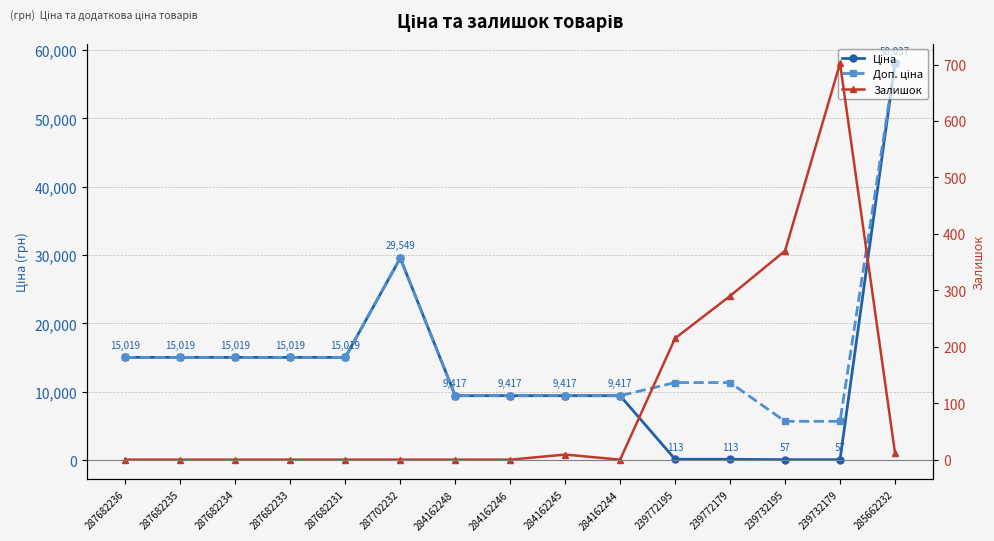

True or false: Доп. ціна and Залишок cross at least once.

False